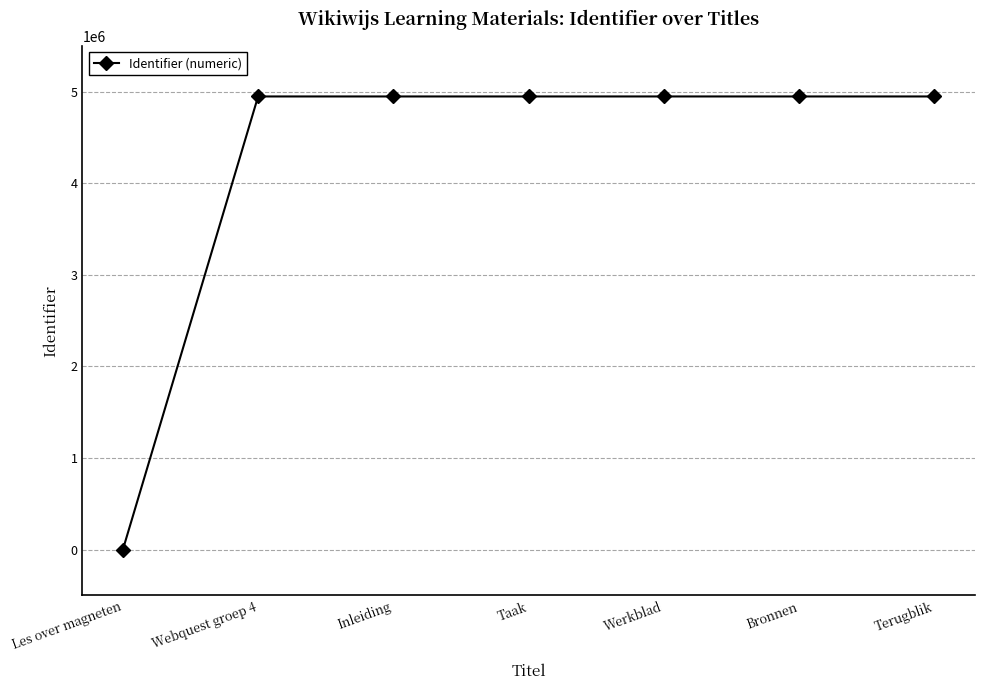

What position from the right is Bronnen?

2